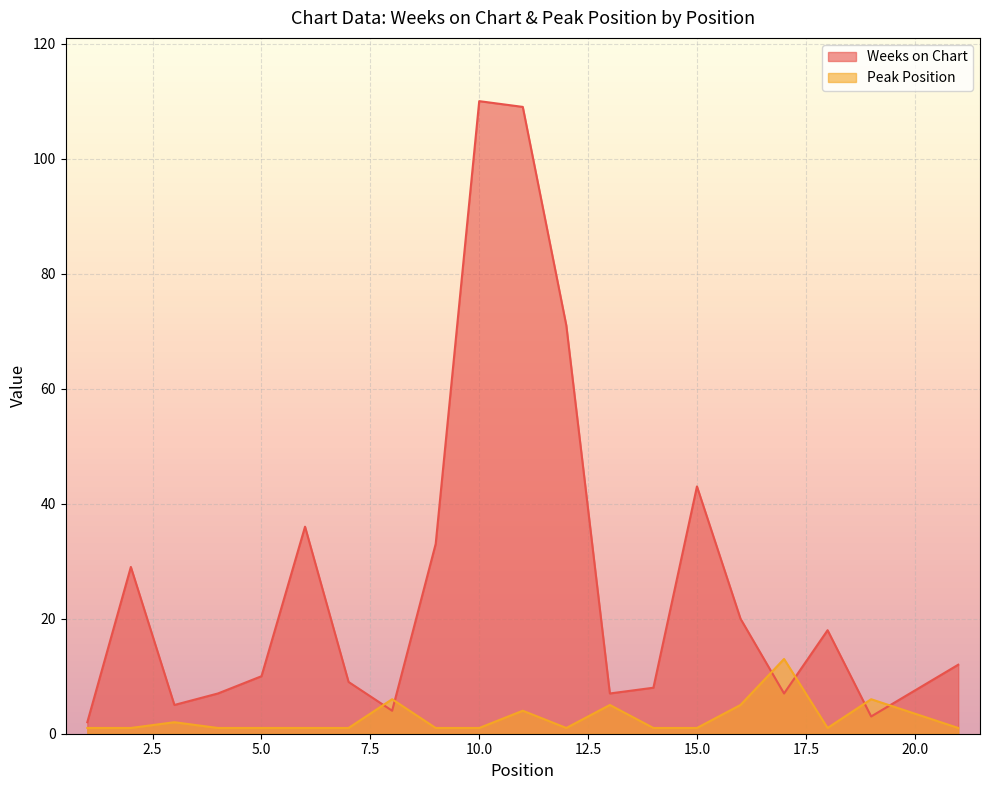

Rank the series by their average value, from highest to lowest.

Weeks on Chart, Peak Position